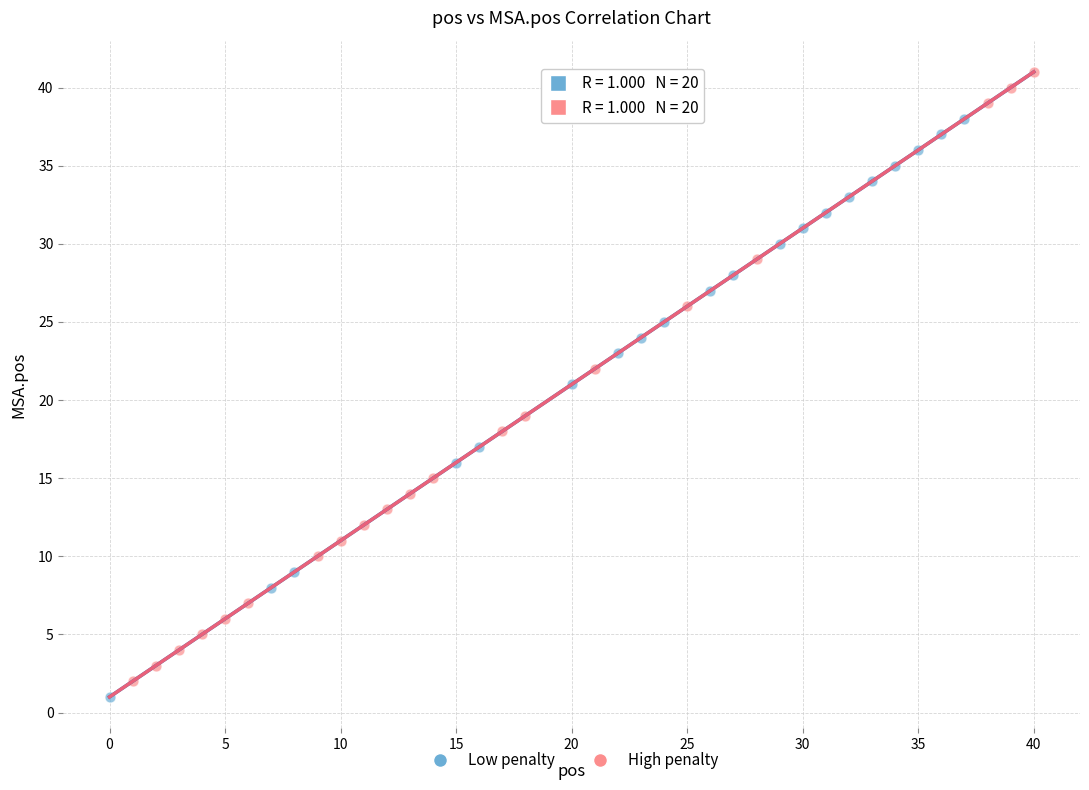

Which series has the largest Y range (max minus min)?

High penalty